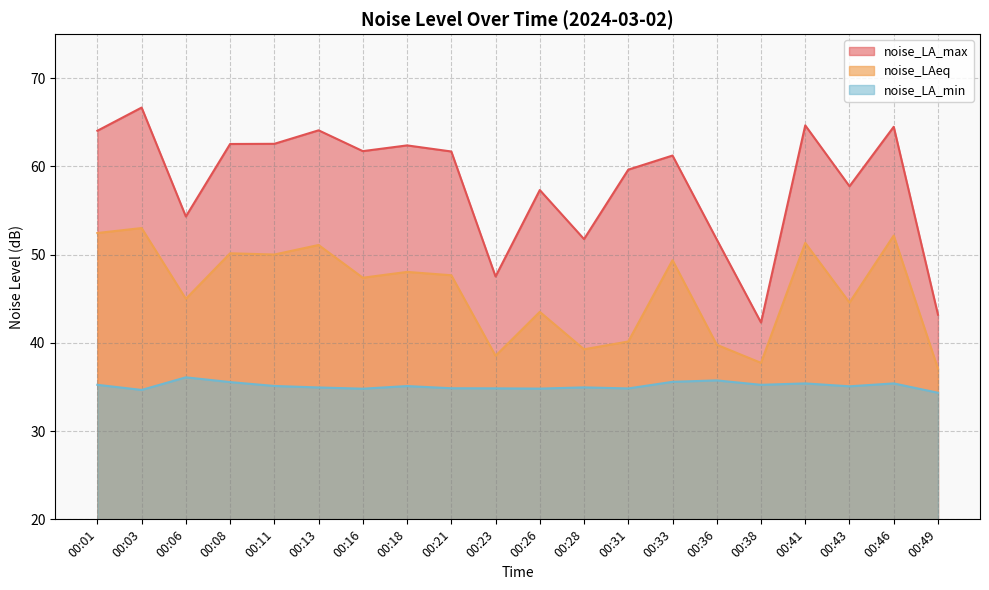

The noise_LA_min series shows 46.2 at 00:28. True or false?

False